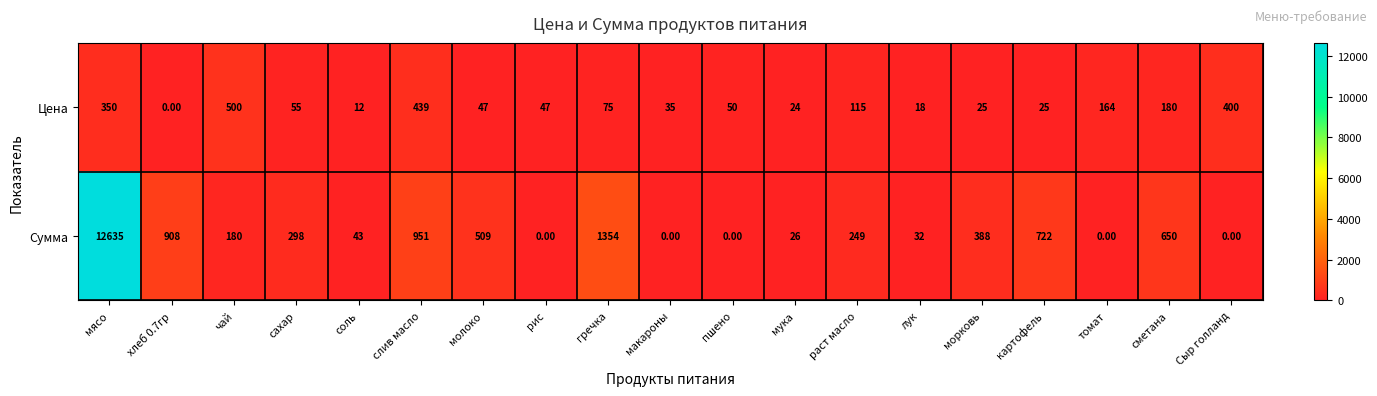

Where is Сумма nearest to the value 6317?

гречка